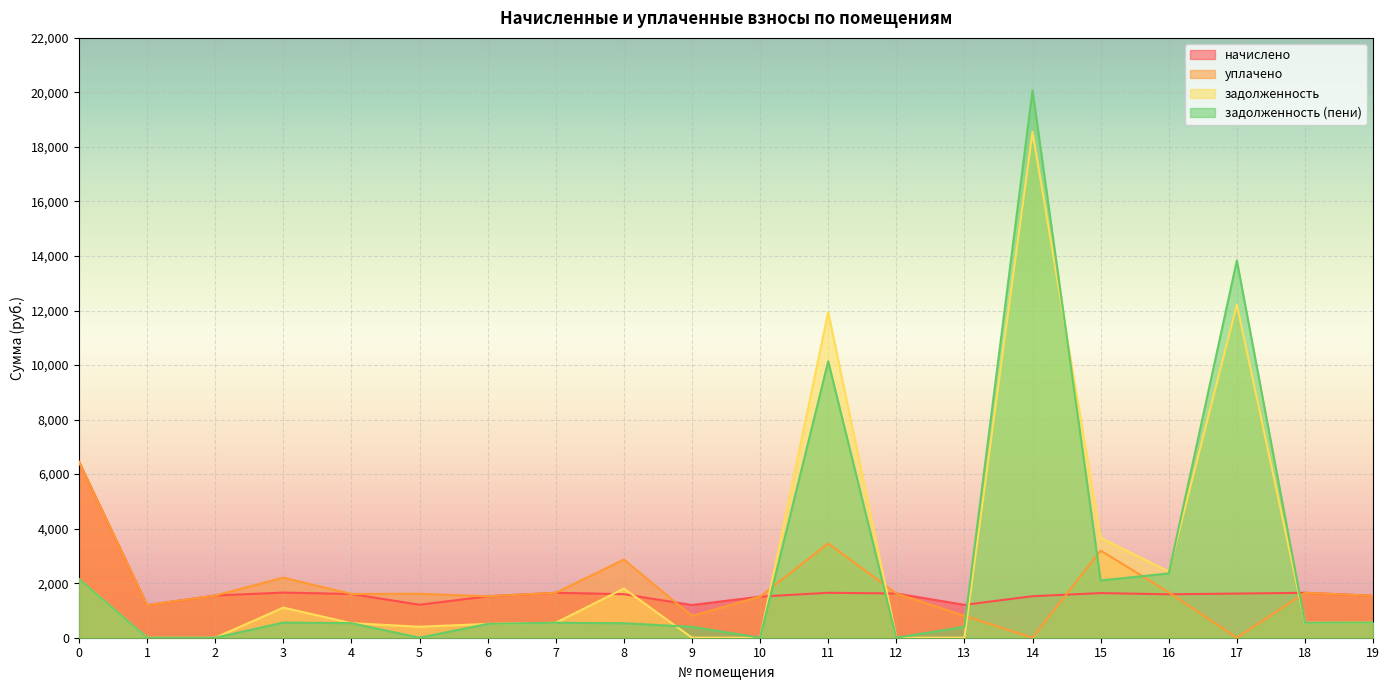

What is the value of the задолженность (пени) point at the 16th from the left?

2099.6